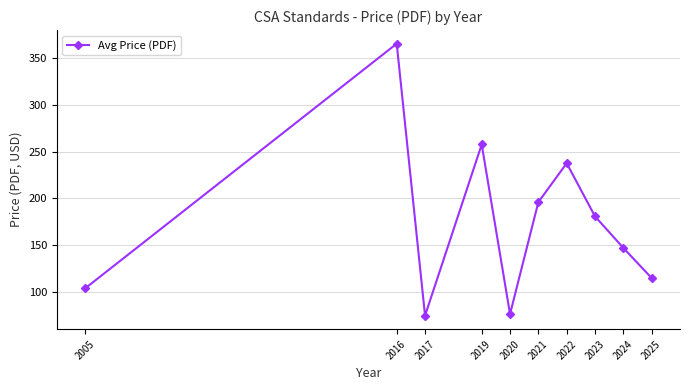

What is the value of the 3rd point from the left?

75.0